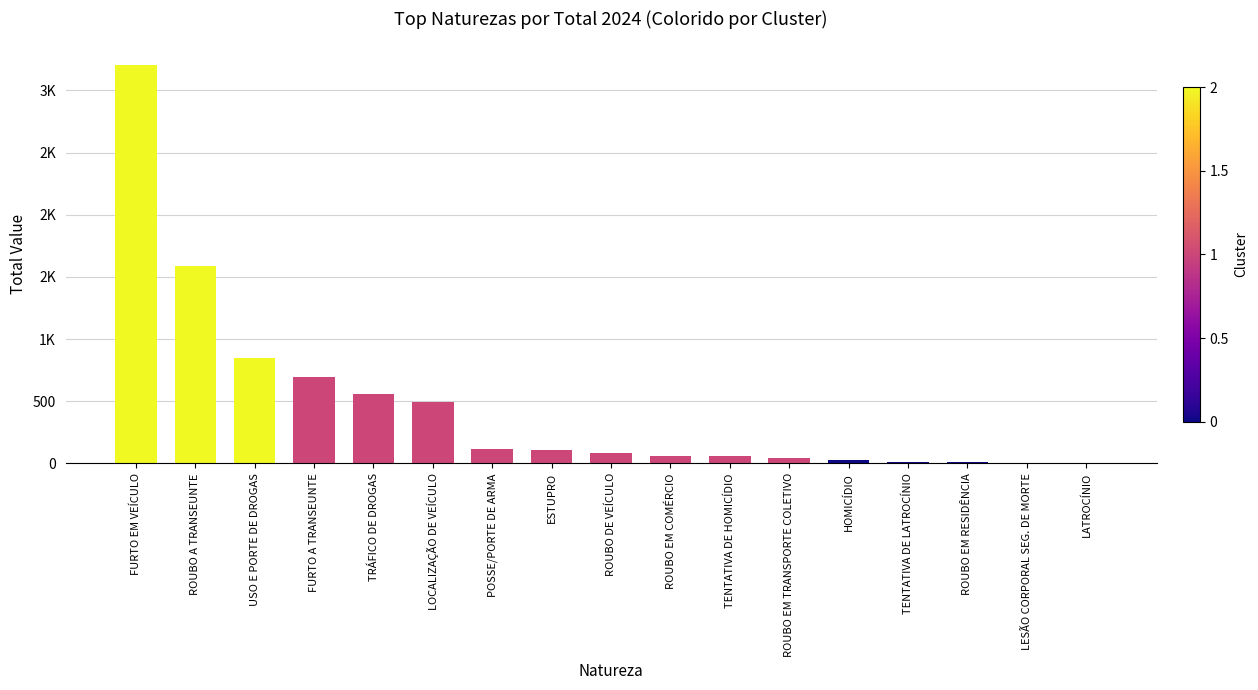

At which category does the chart reach its peak across all series?

FURTO EM VEÍCULO